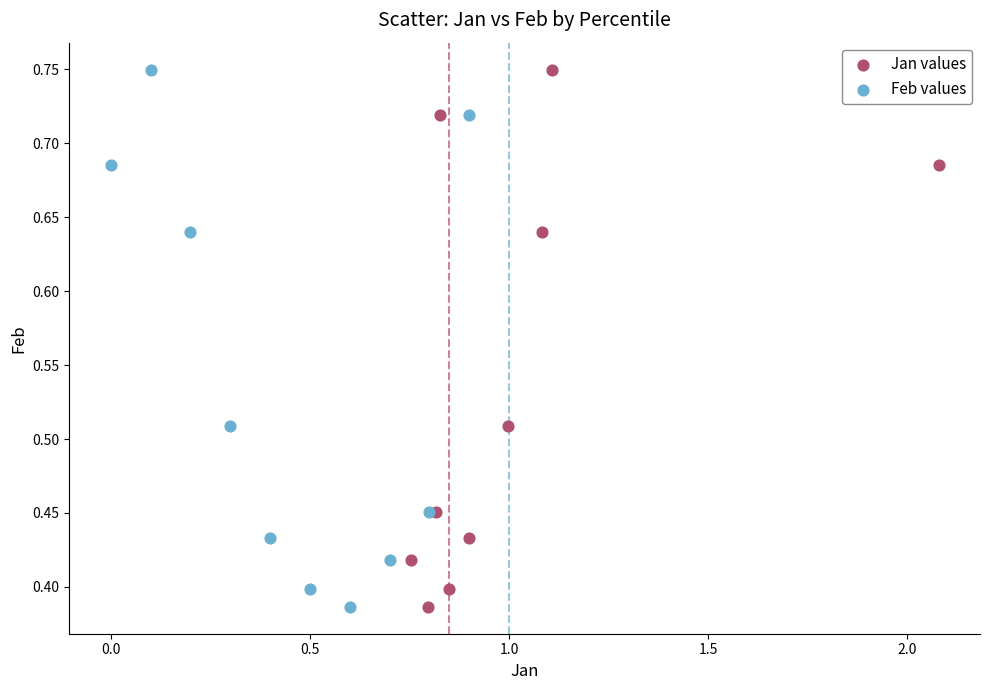

What are all the series names shown in the legend?

Jan values, Feb values